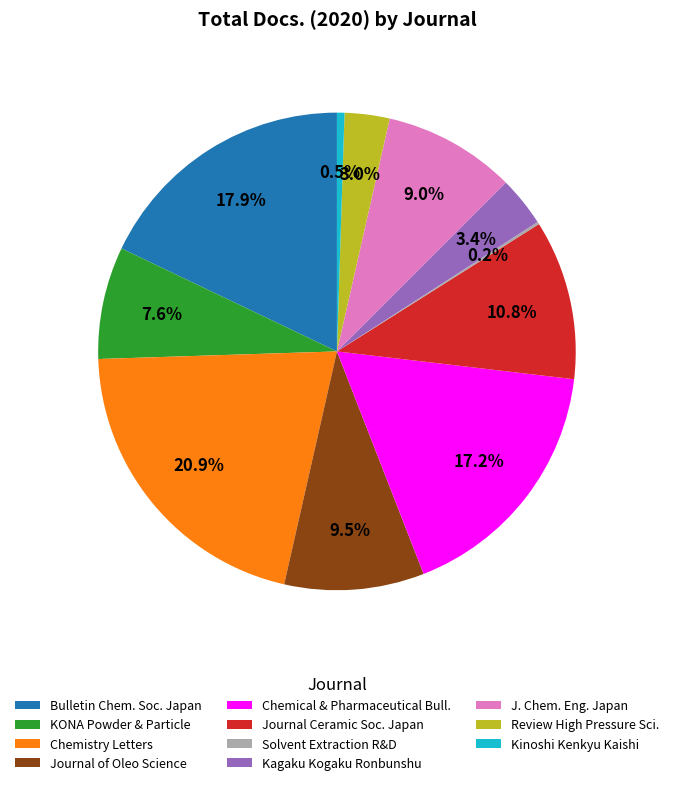

Approximately how many times larger is the value at Kagaku Kogaku Ronbunshu compared to Journal Ceramic Soc. Japan?

0.3